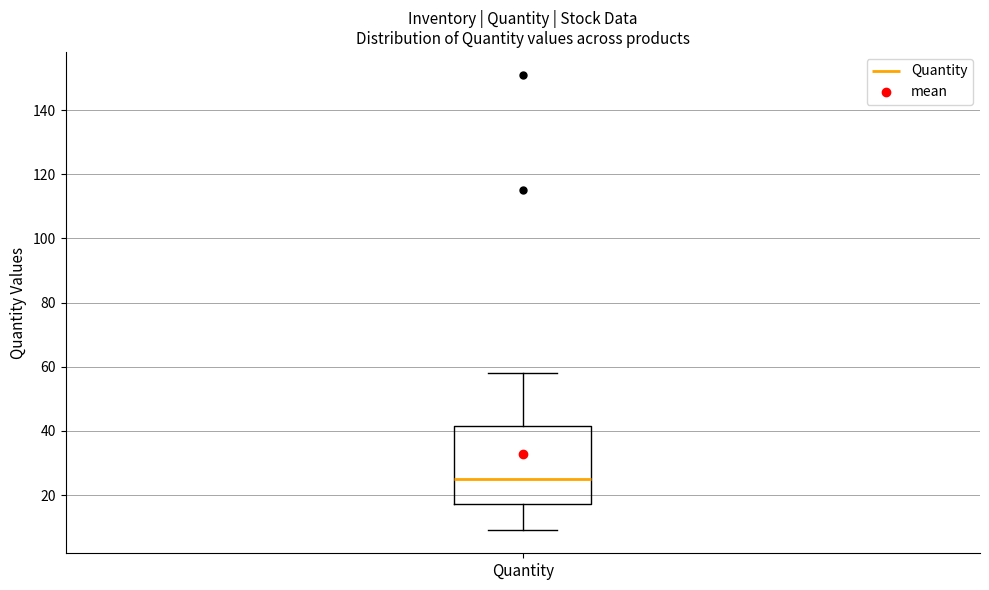

Read this box plot against the y-axis: the position of the median line, the range covered by the box, and the ends of both whiskers. The values are not printed on the chart, so give them approximately, as read against the axis.

median 26, box 18 to 42, whiskers 10 to 58